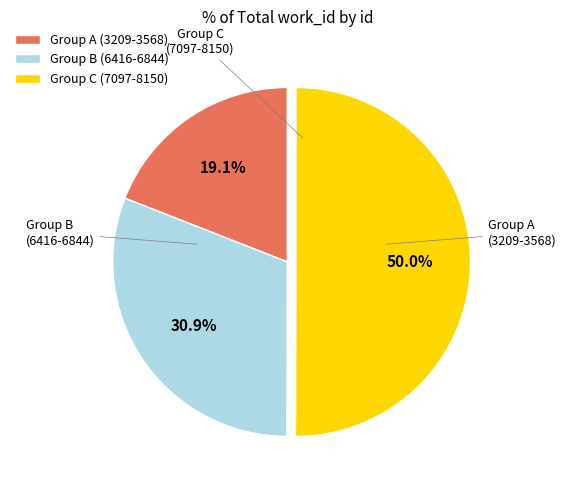

How much of the chart is everything except Group B (6416-6844)?

69.1%